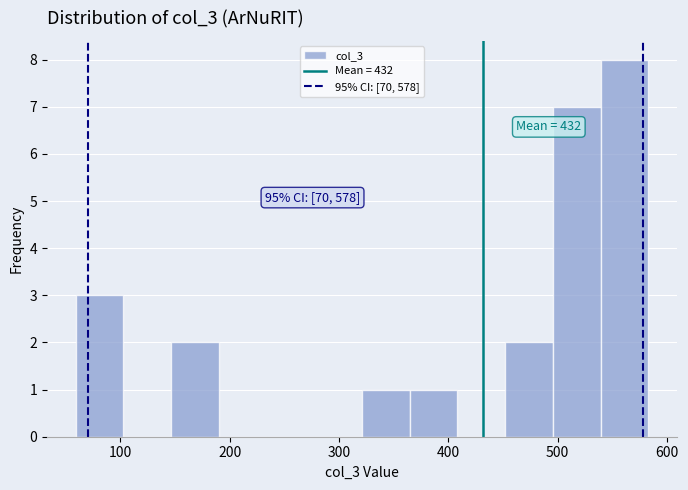

Over which range of the x-axis is the bar tallest?

540 to 580